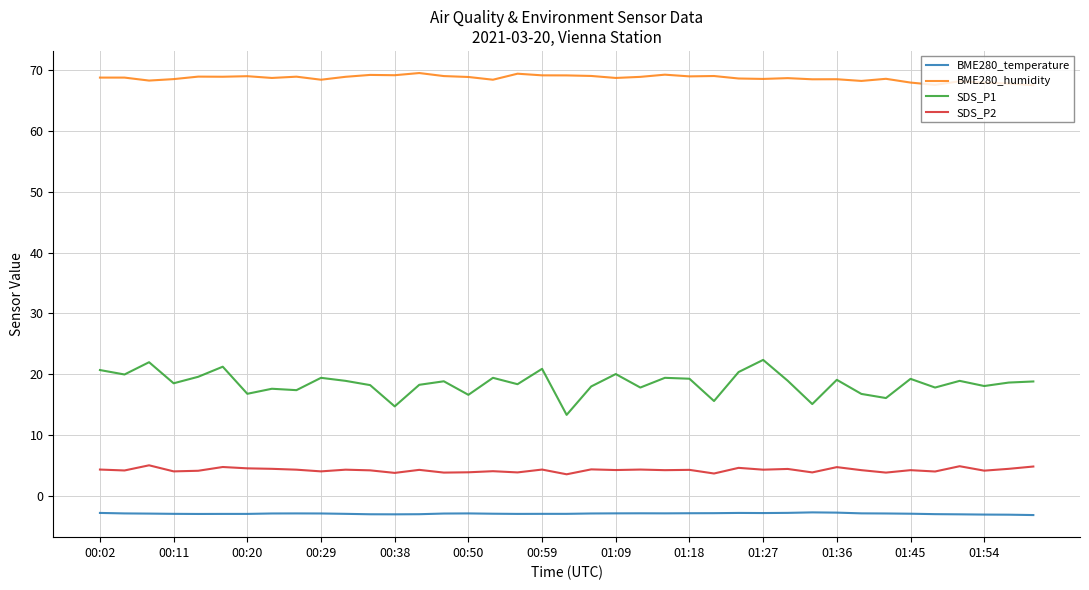

List the series in order of their peak value, lowest first.

BME280_temperature, SDS_P2, SDS_P1, BME280_humidity